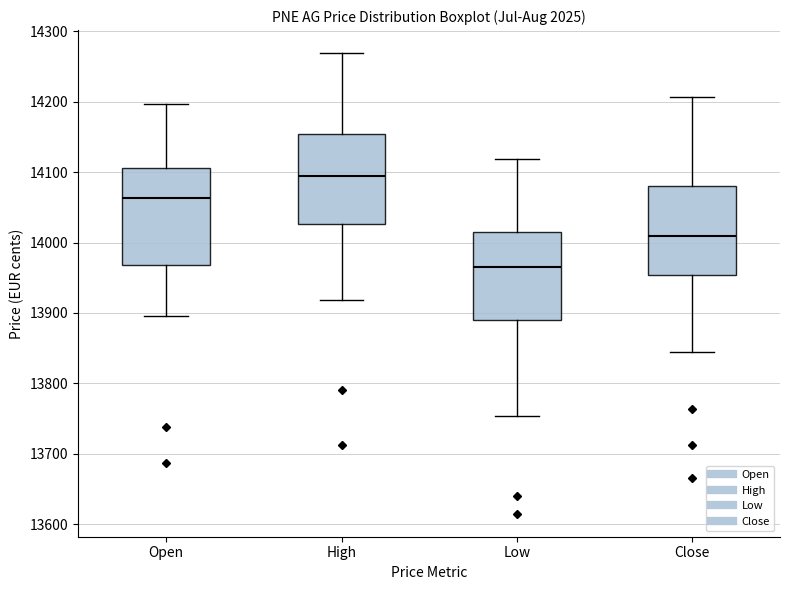

Which box has the lowest median line?

Low